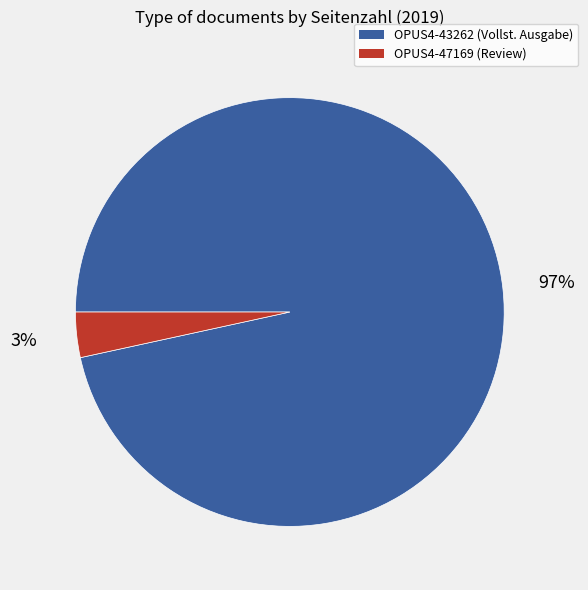

Is it true that OPUS4-43262 is 97% of the pie?

True